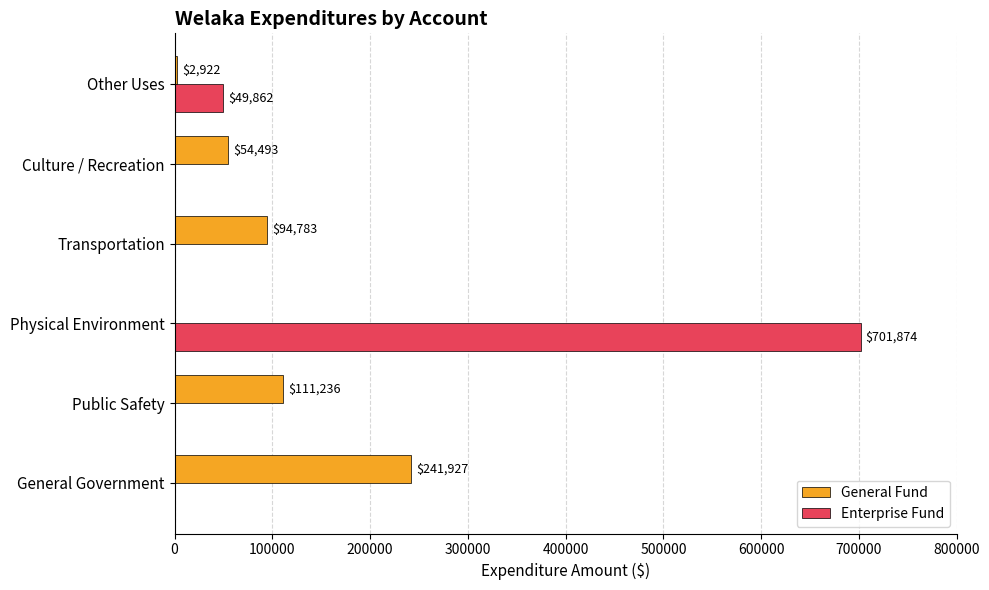

What is the total value across all series at Culture / Recreation?

54493